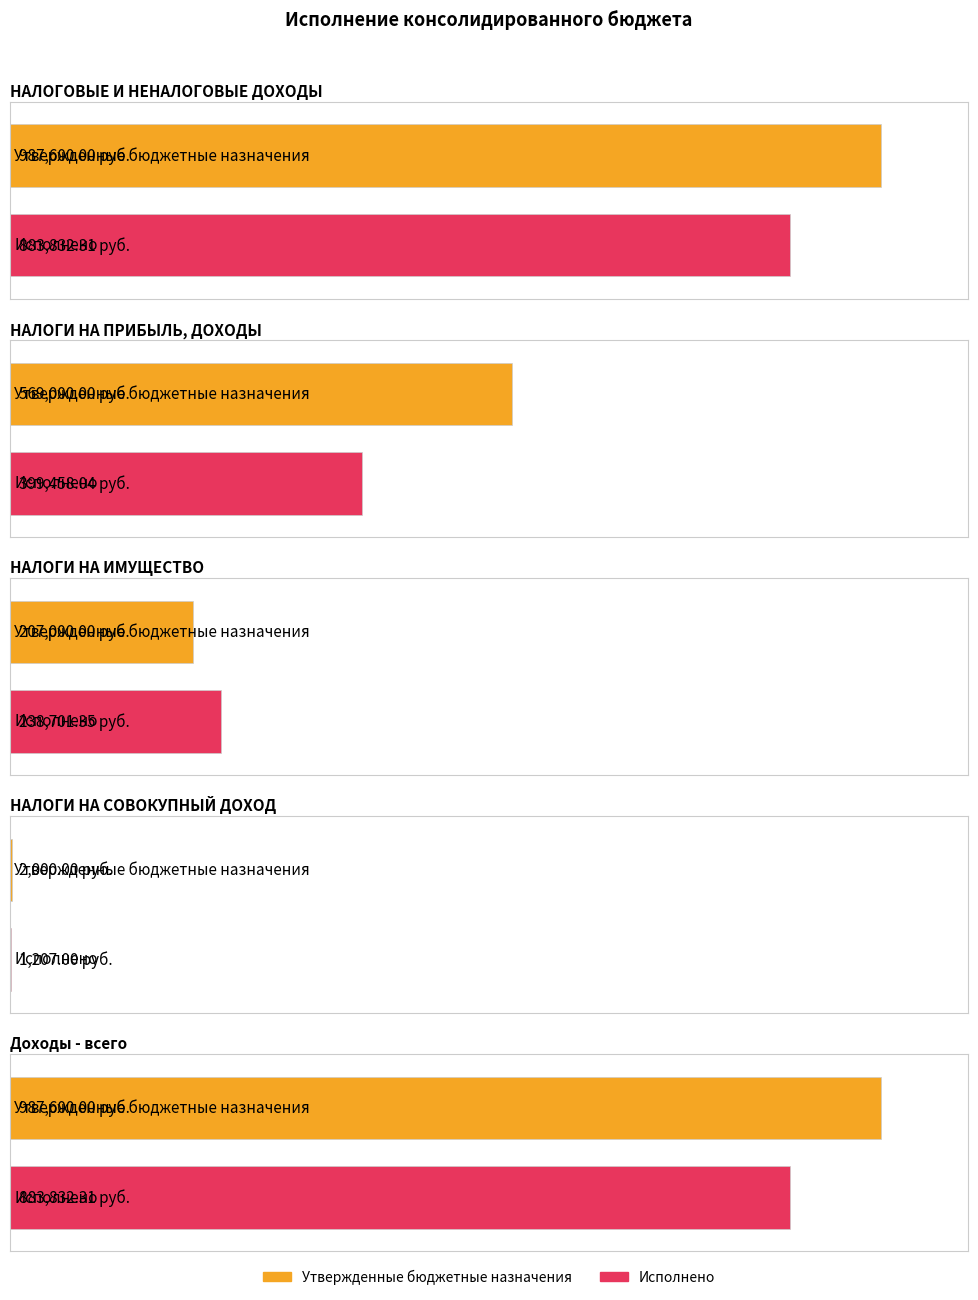

Rank the series by their average value, from highest to lowest.

Утвержденные бюджетные назначения, Исполнено